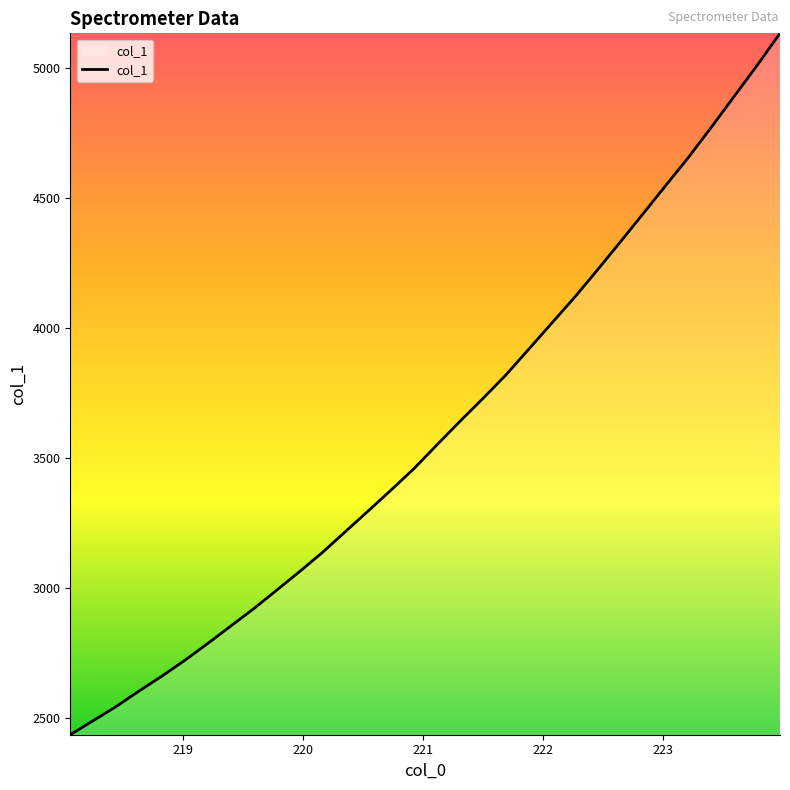

What is the difference between the maximum and minimum values?

2697.1